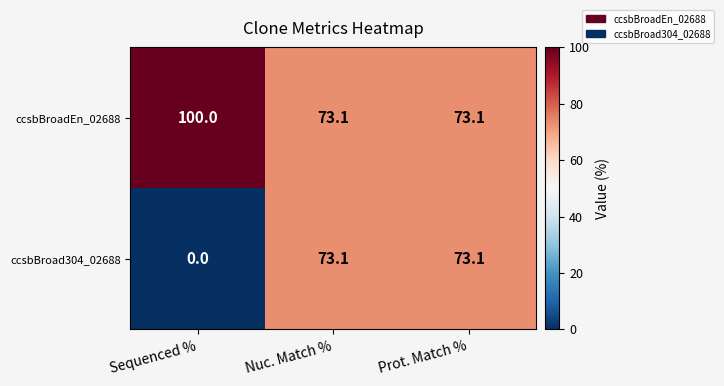

The ccsbBroadEn_02688 series shows 134.9 at Sequenced %. True or false?

False